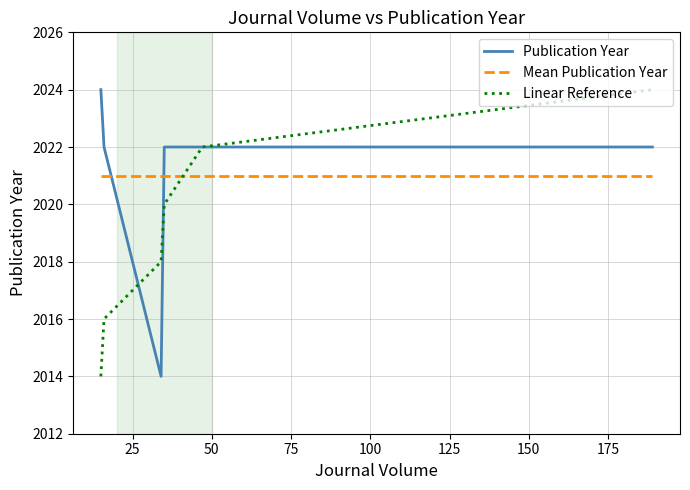

Is this an area chart (filled region under the line)?

No